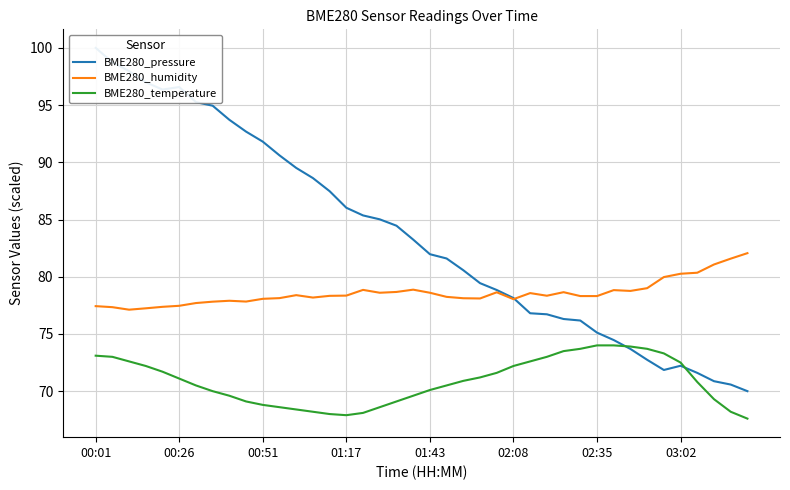

What is the approximate value of BME280_temperature at 00:51?

68.8